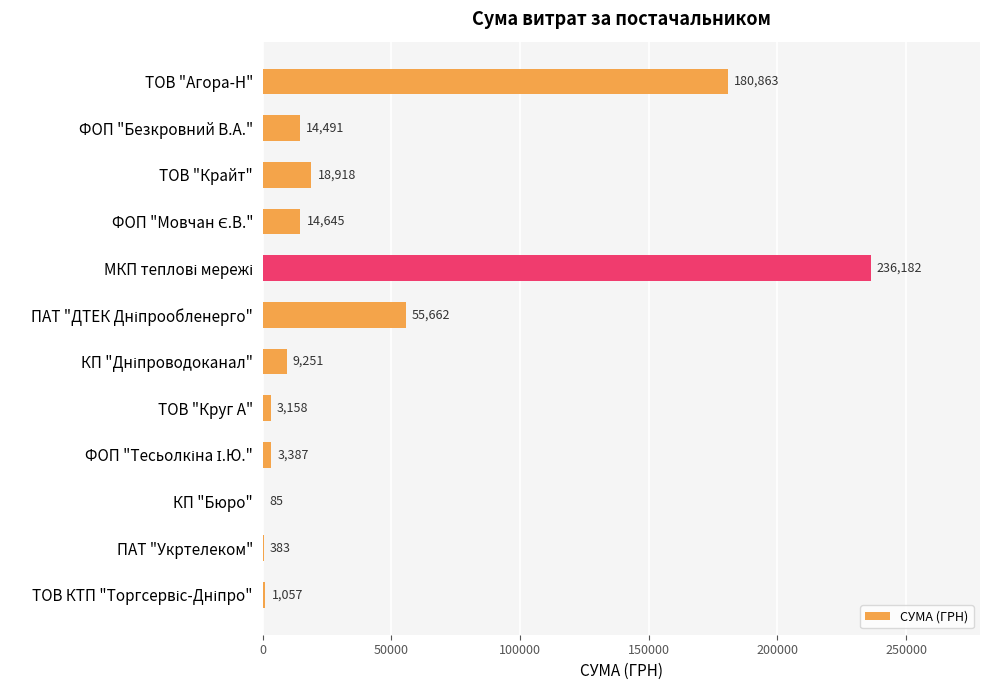

True or false: the data shows 18918.0 at ТОВ "Крайт".

True